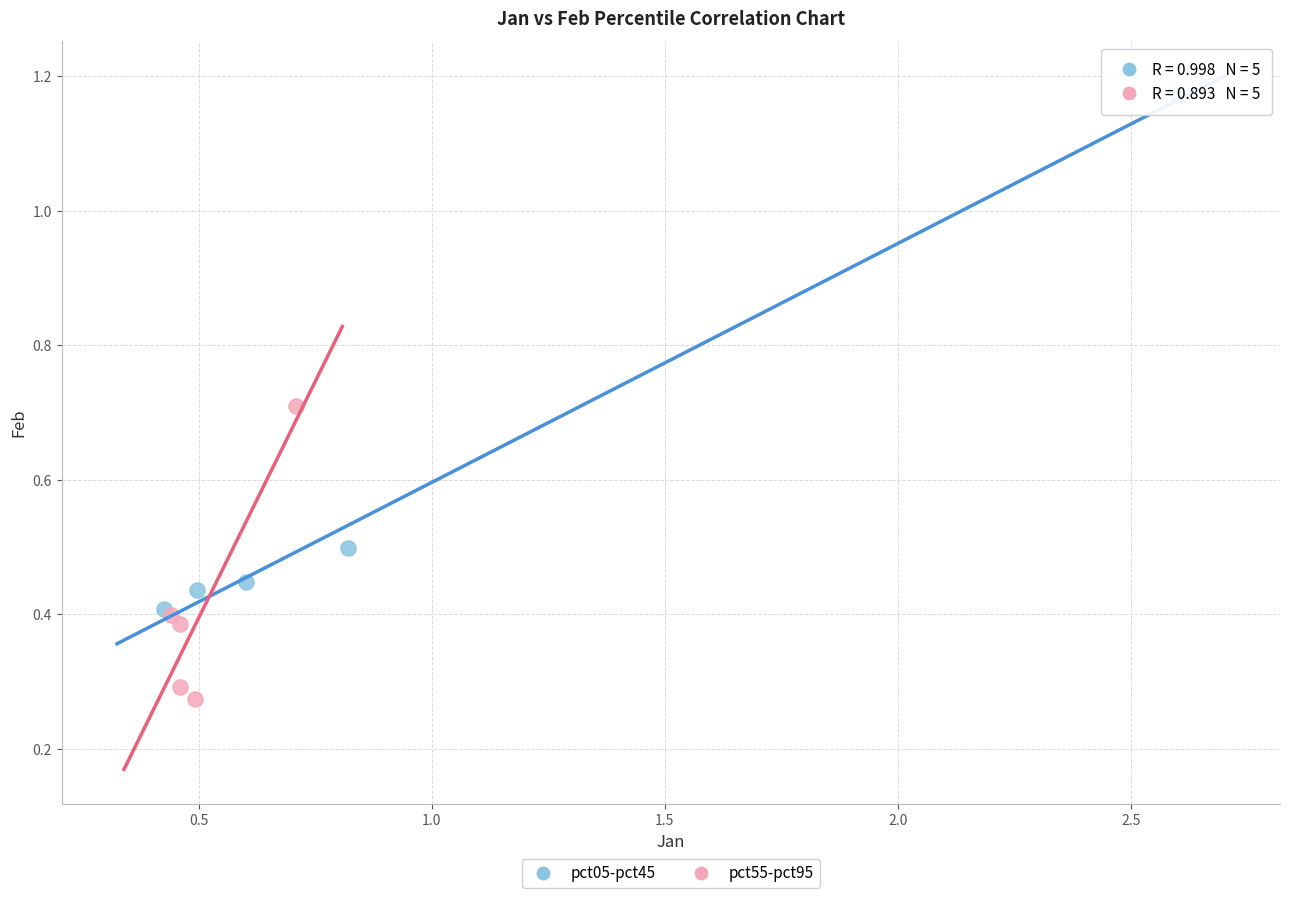

What are all the series names shown in the legend?

pct05-pct45, pct55-pct95